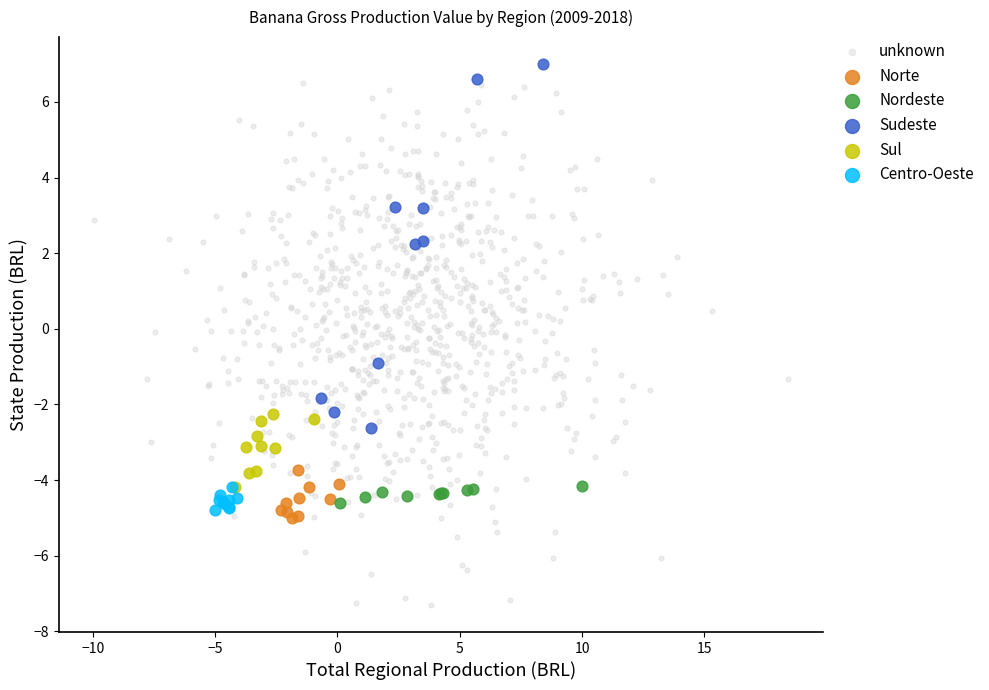

Which series contains the lowest Y value?

unknown